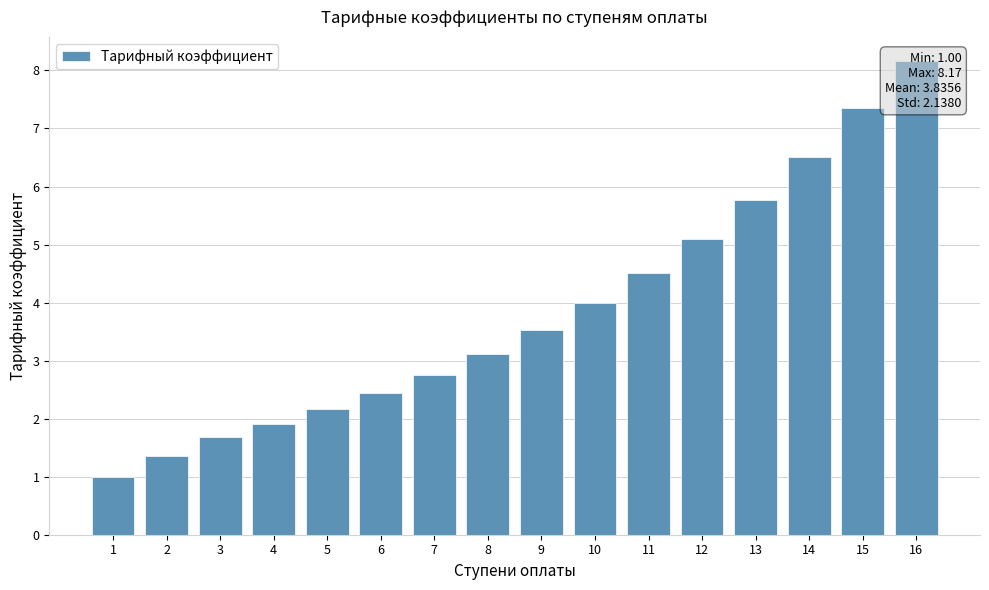

Which category has the lowest value across all series?

1